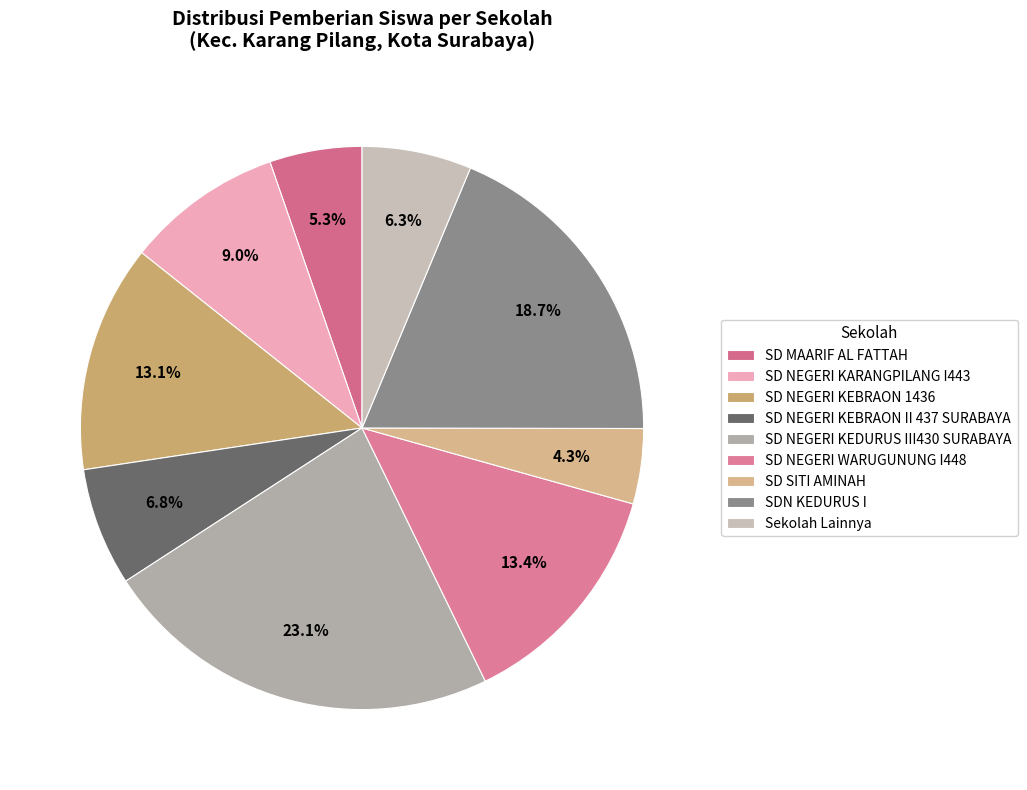

How many segments does this pie chart have?

9